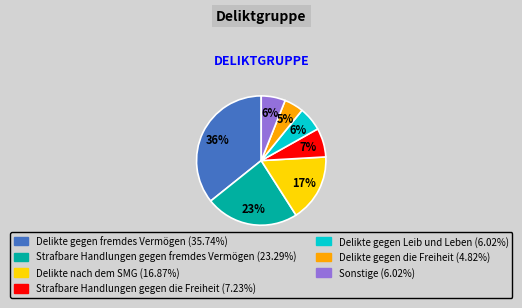

Is Strafbare Handlungen gegen fremdes Vermögen the majority of the pie?

No